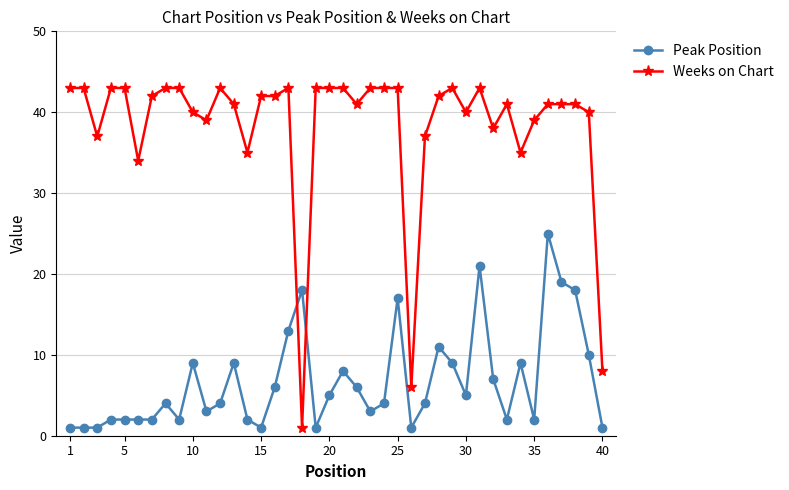

Rank the series by their average value, from lowest to highest.

Peak Position, Weeks on Chart